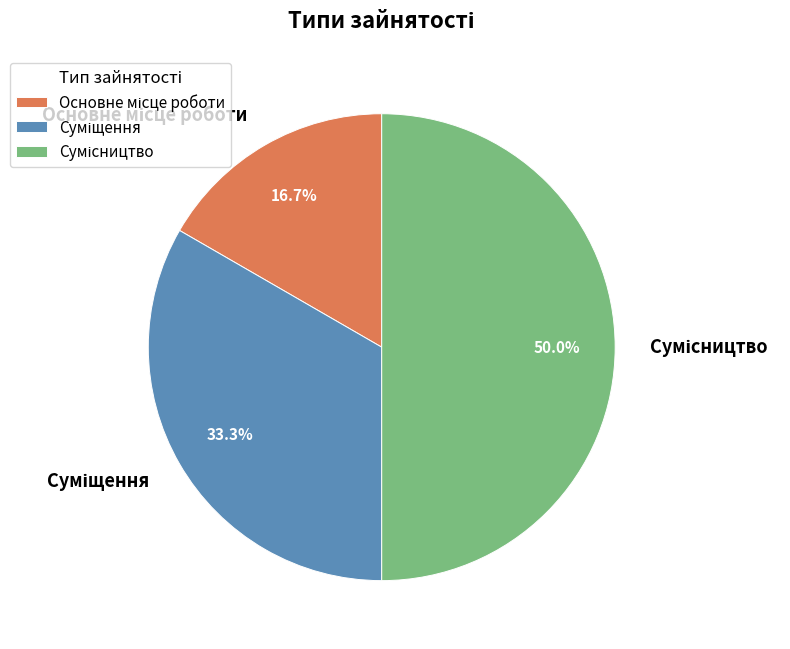

To the nearest percent, what is the combined percentage of Сумісництво and Основне місце роботи?

67%